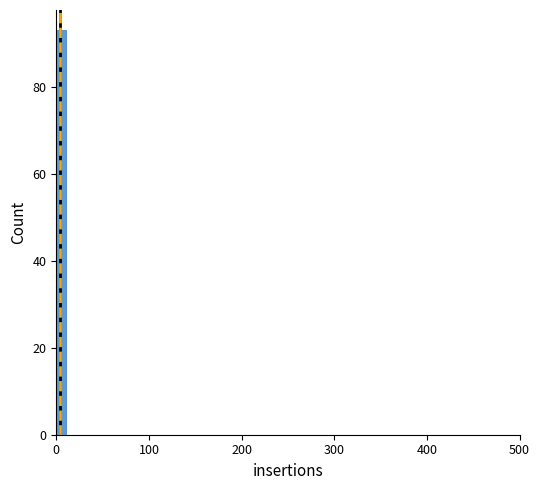

Around what value on the x-axis is the tallest bar? Give the approximate position of its centre, as read against the axis.

10